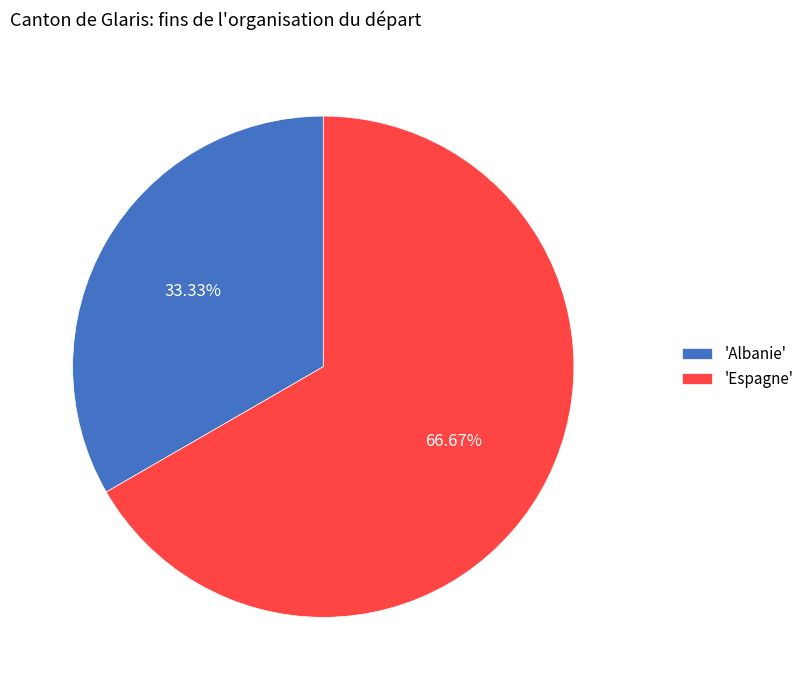

Which category has the smallest portion of the pie?

'Albanie'